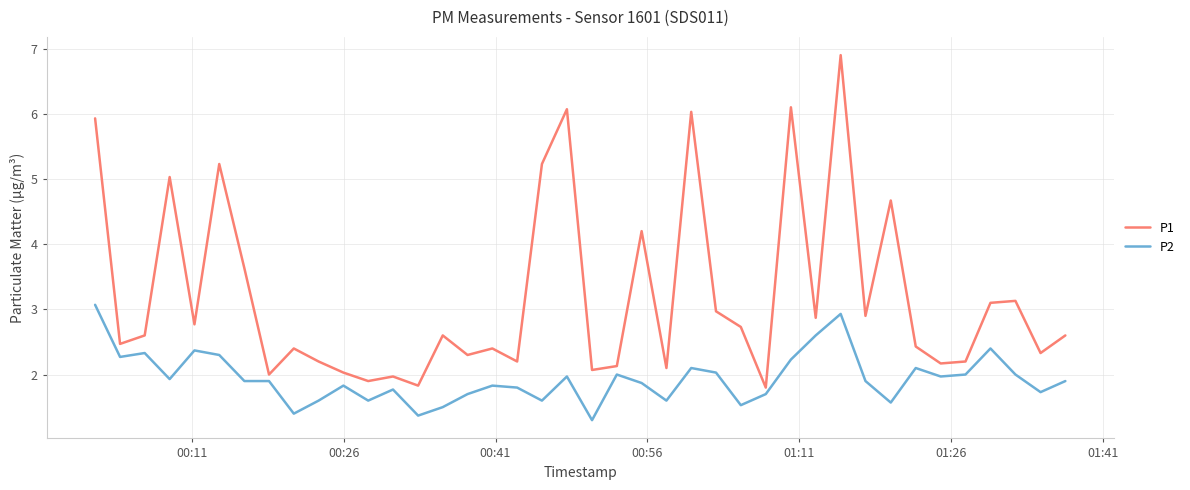

Rank the series by their average value, from lowest to highest.

P2, P1